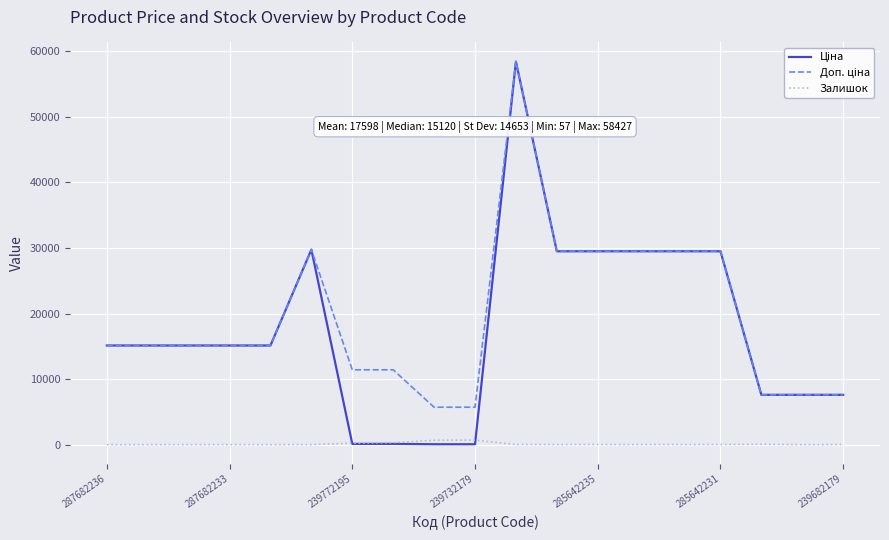

What is the greatest value displayed?

58426.5